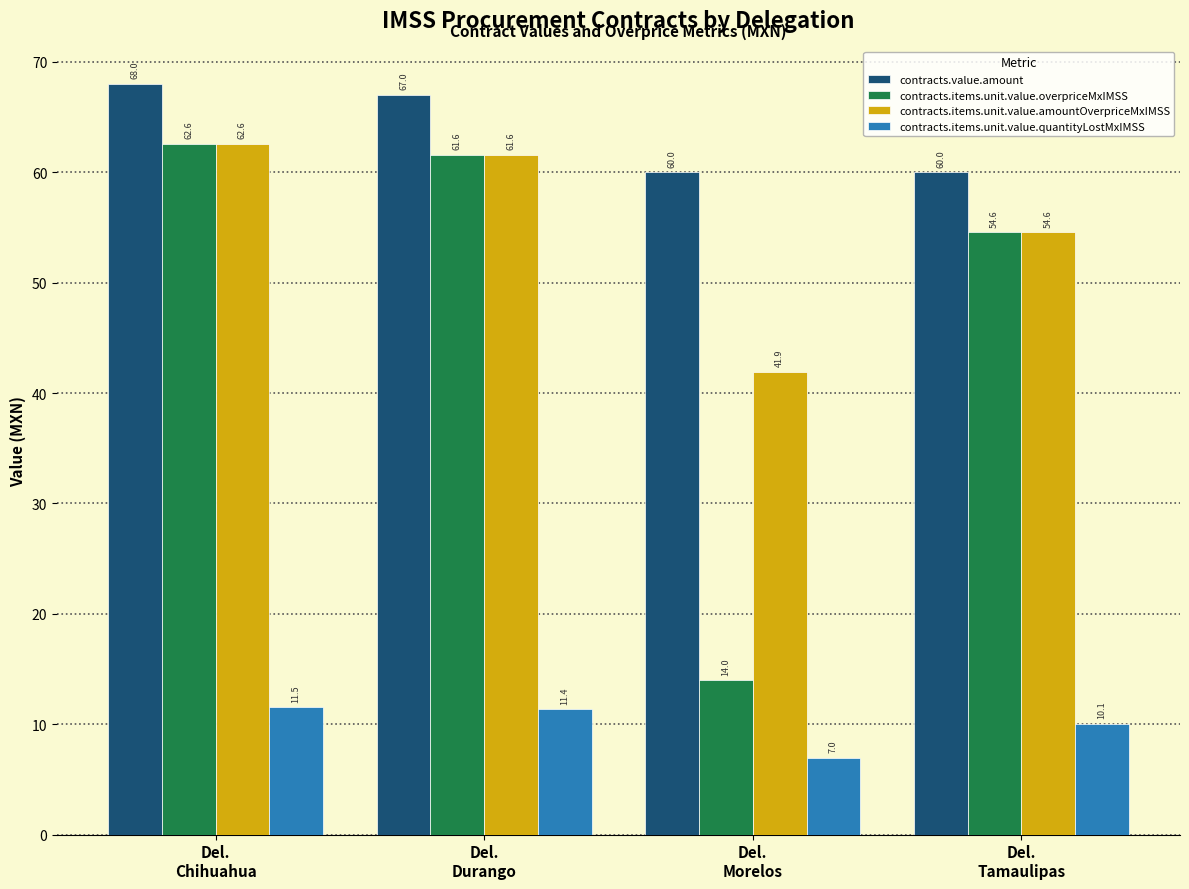

How many groups of bars are there?

4